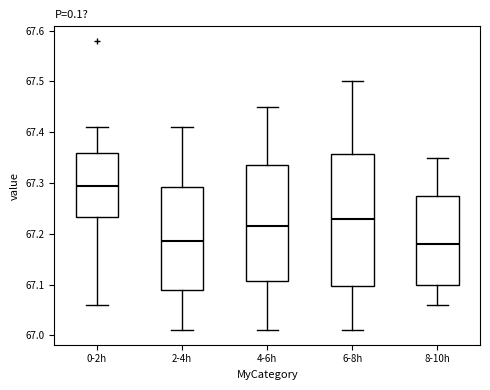

Reading left to right, read every box against the y-axis: the position of its median line, the range the box covers, and the ends of its whiskers. The values are not printed on the chart, so give them approximately, as read against the axis.

0-2h: median 67.30, box 67.23 to 67.36, whiskers 67.06 to 67.41
2-4h: median 67.19, box 67.09 to 67.29, whiskers 67.01 to 67.41
4-6h: median 67.22, box 67.11 to 67.34, whiskers 67.01 to 67.45
6-8h: median 67.23, box 67.10 to 67.36, whiskers 67.01 to 67.50
8-10h: median 67.18, box 67.10 to 67.28, whiskers 67.06 to 67.35